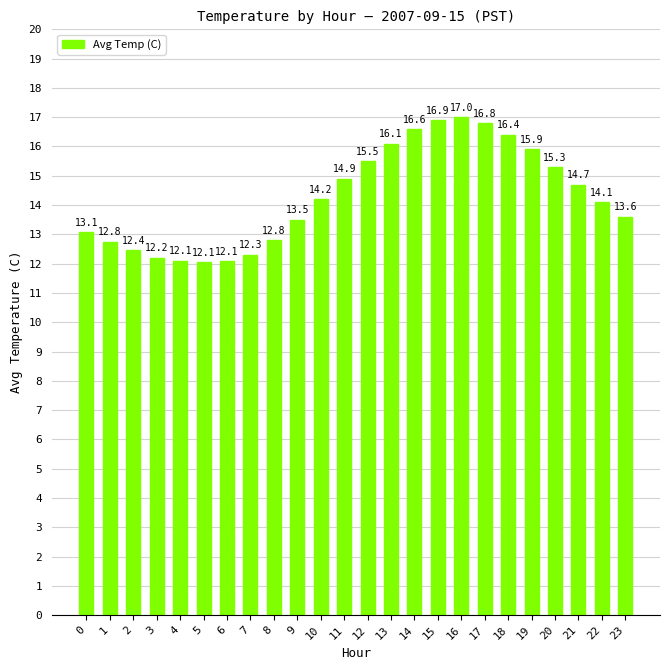

What is the average value?

14.3